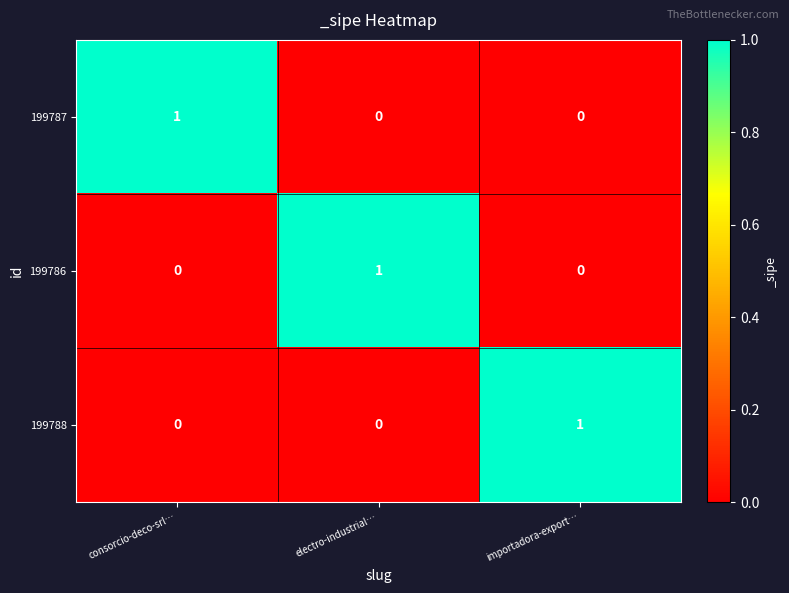

Is it true that 199786 equals -1 at consorcio-deco-srl…?

False